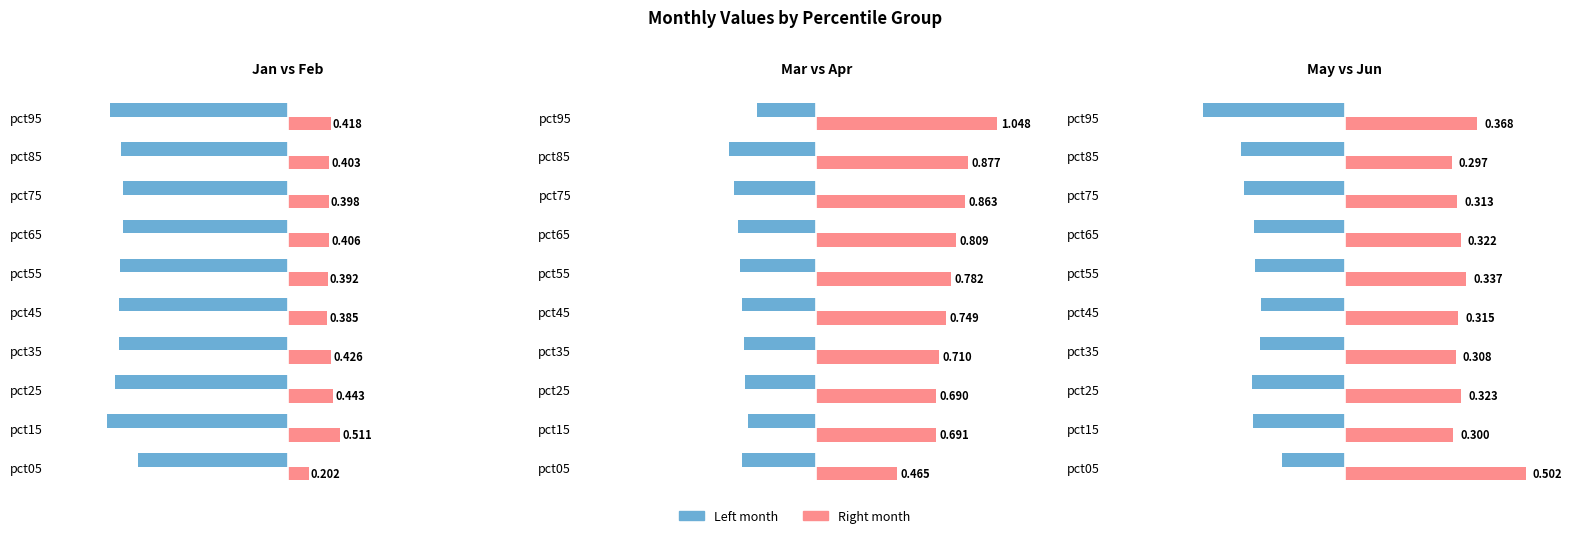

The value of Feb at pct45 is 0.6. True or false?

False